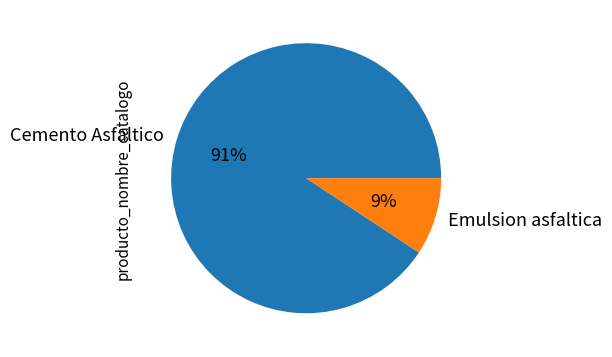

The Emulsion asfaltica slice represents 9% of the pie. True or false?

True